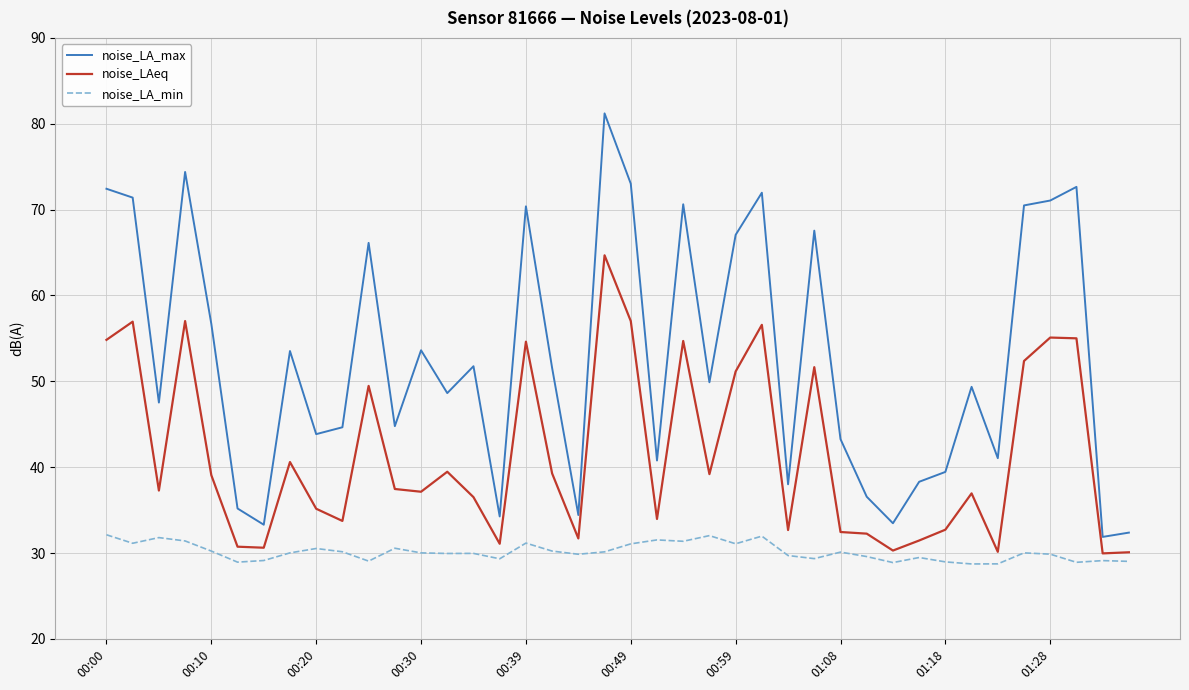

What is the maximum value shown in the chart?

81.2